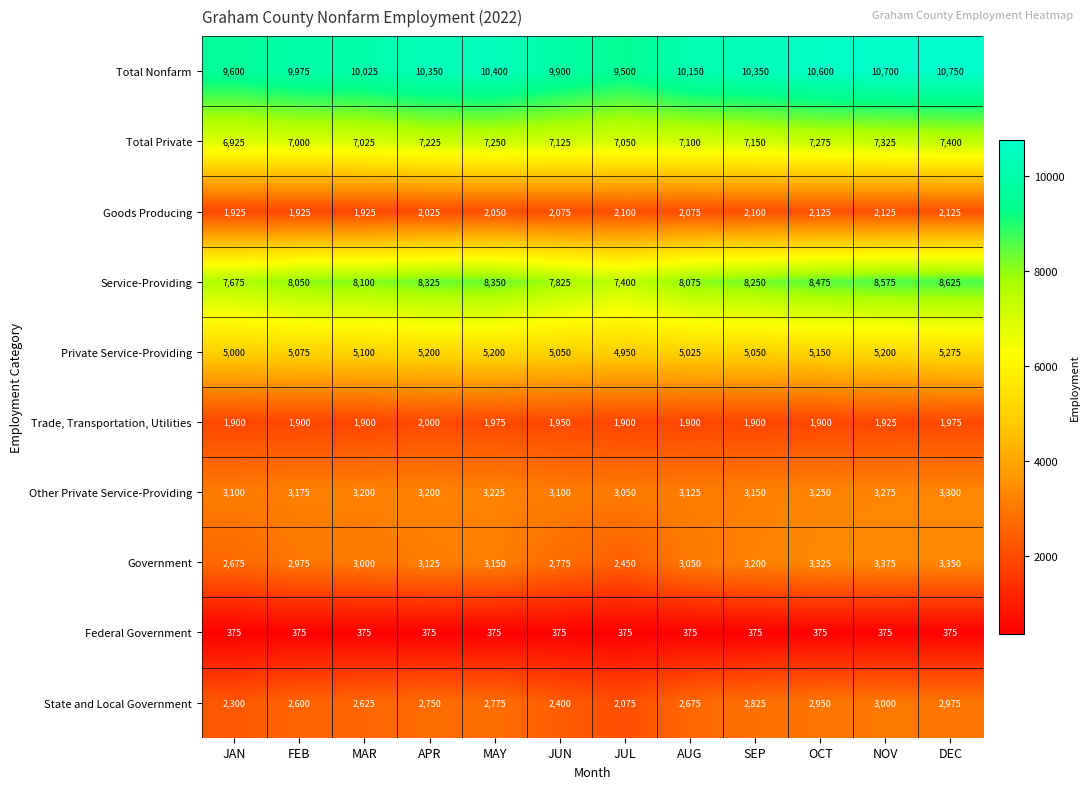

What is the maximum value shown in the chart?

10750